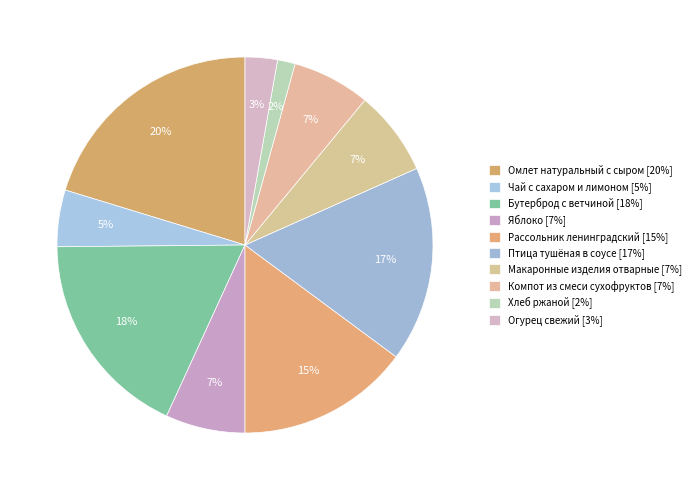

How many segments does this pie chart have?

10